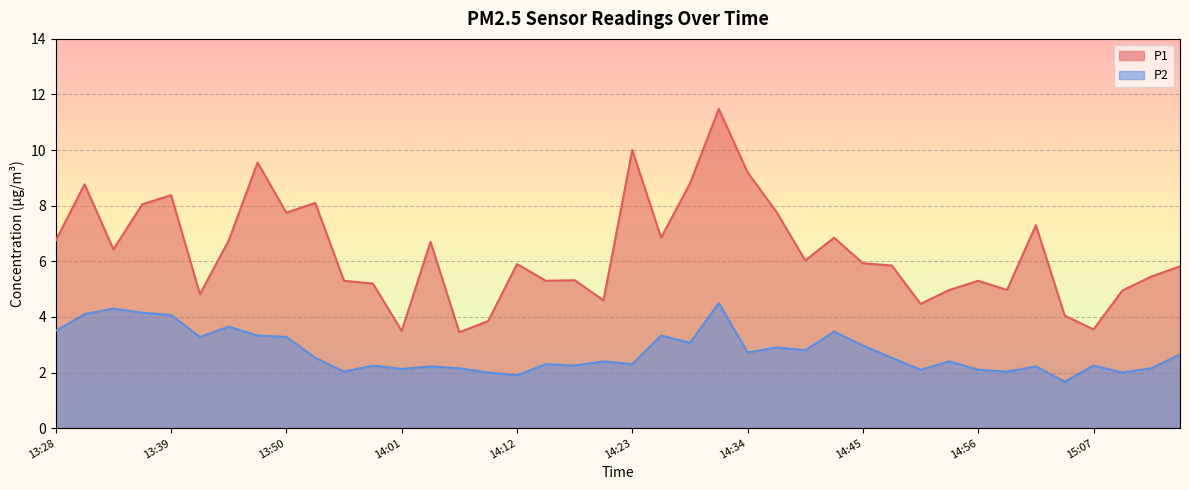

Where is the first local maximum for P1?

13:30